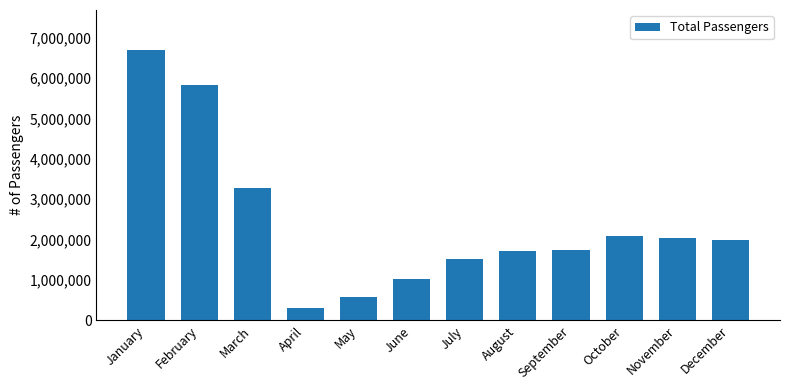

How many bars are there in total?

12